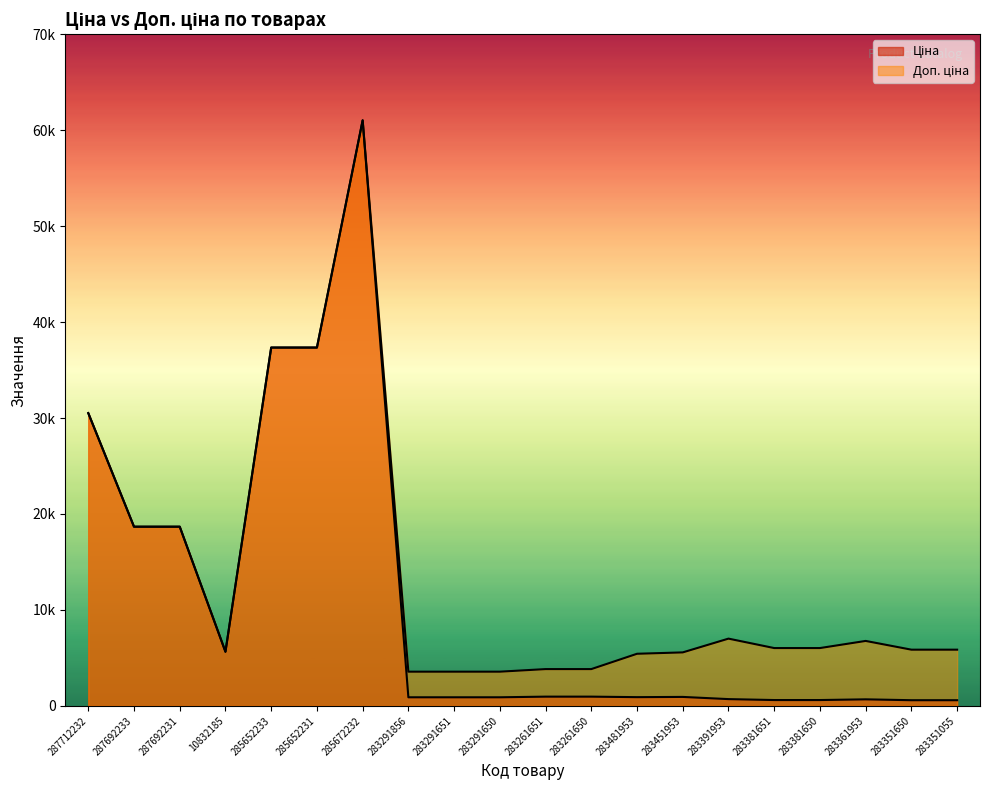

List the series in order of their peak value, lowest first.

Ціна, Доп. ціна